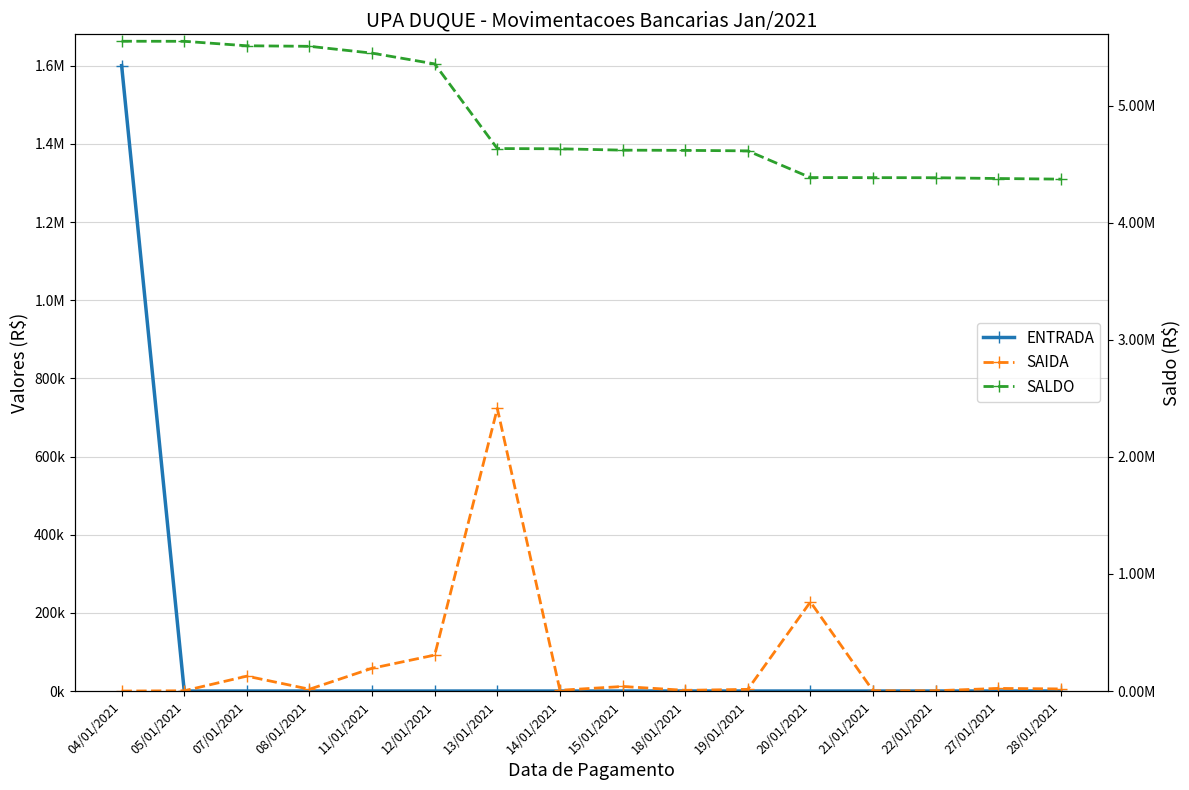

Which category has the lowest value across all series?

05/01/2021